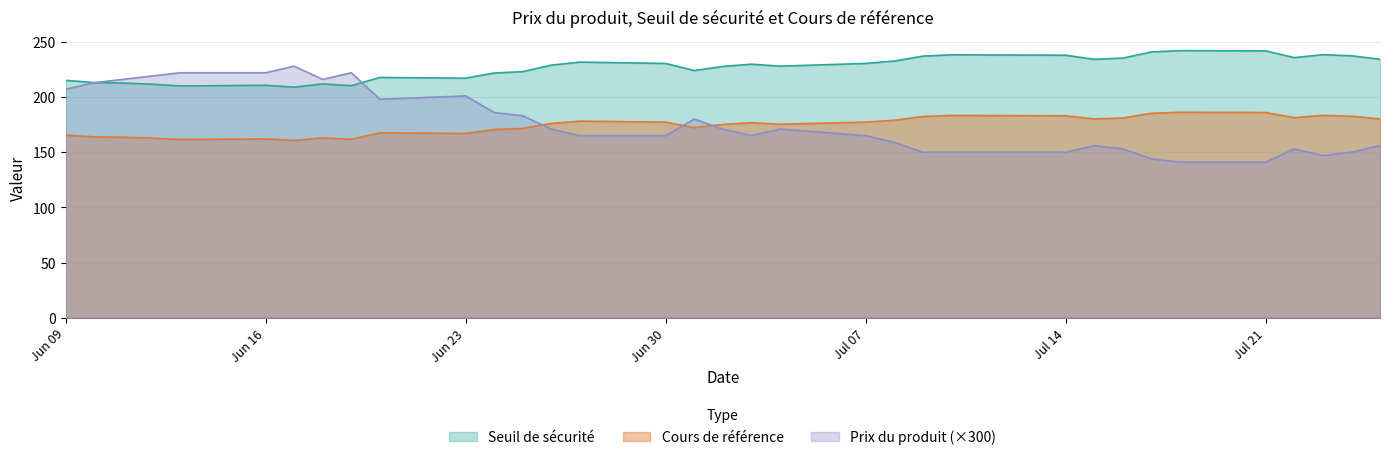

Which series has the largest range (max minus min)?

Prix du produit (×300)